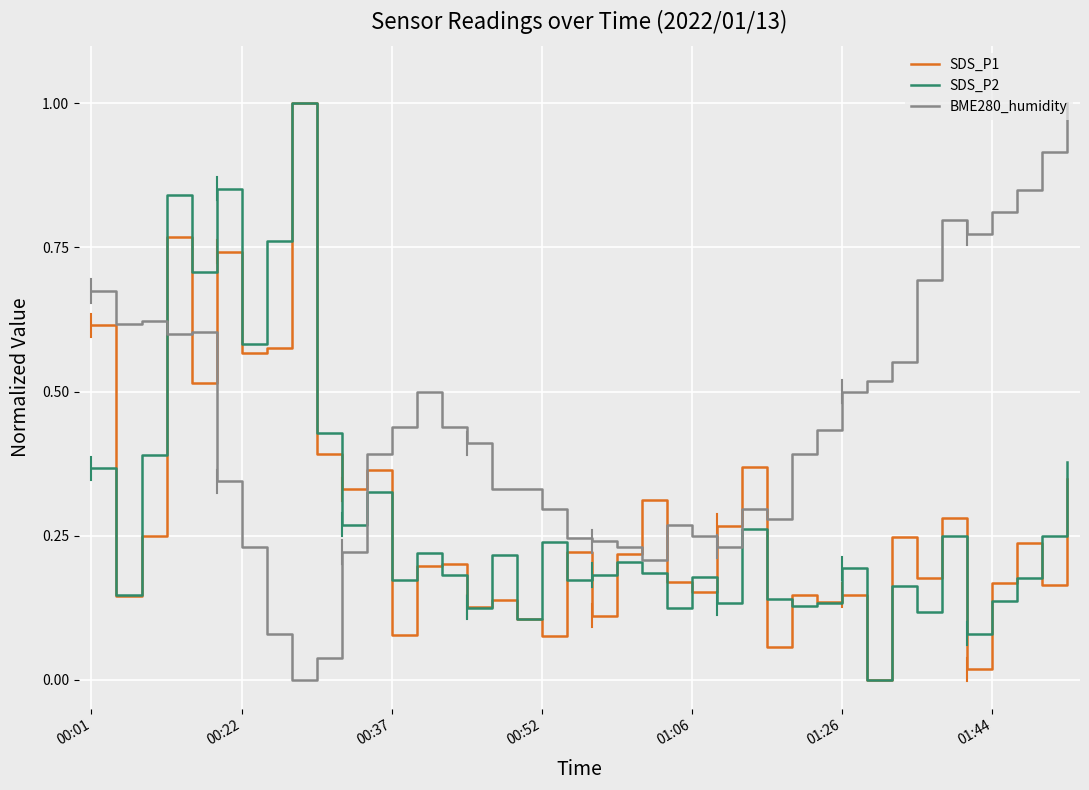

Which series has the largest total across all categories?

BME280_humidity